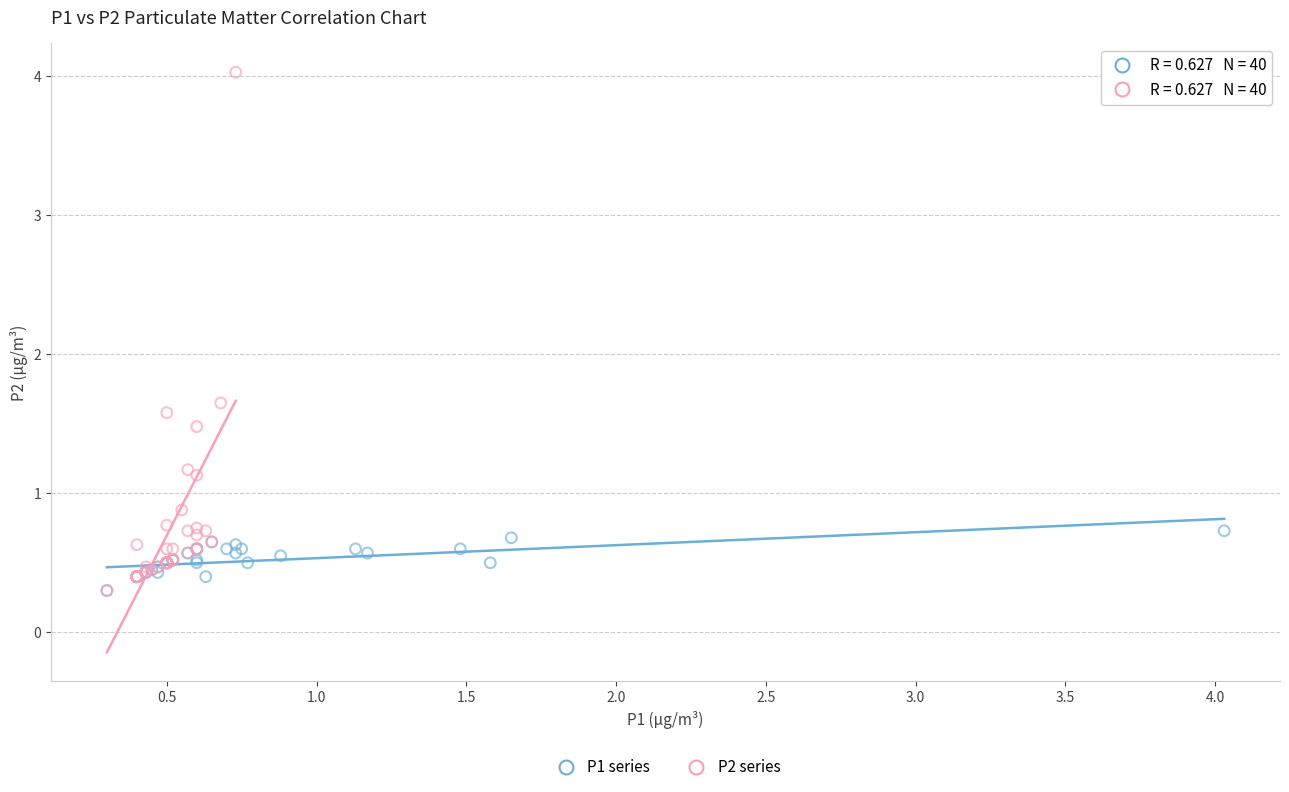

Which series reaches the maximum Y coordinate?

P2 series